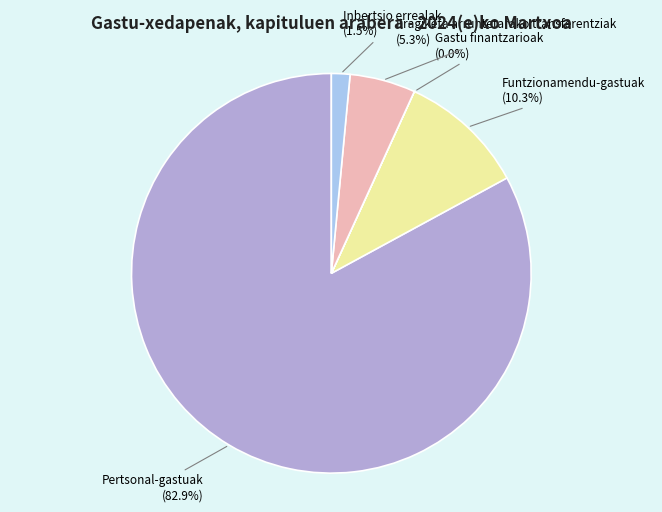

To the nearest percent, what is the difference between the largest and smallest slice percentages?

83%